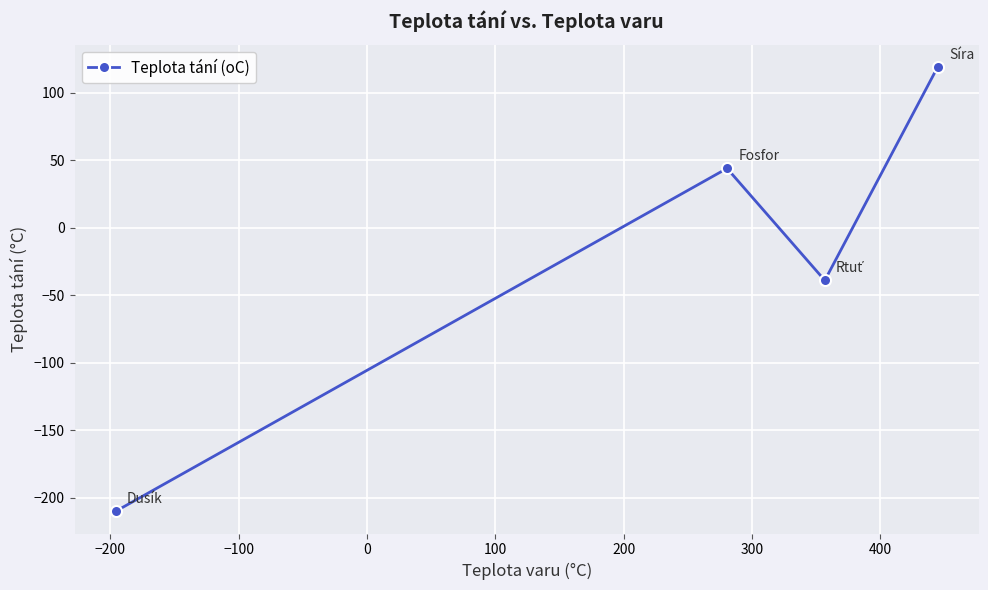

What is the minimum value shown in the chart?

-209.9